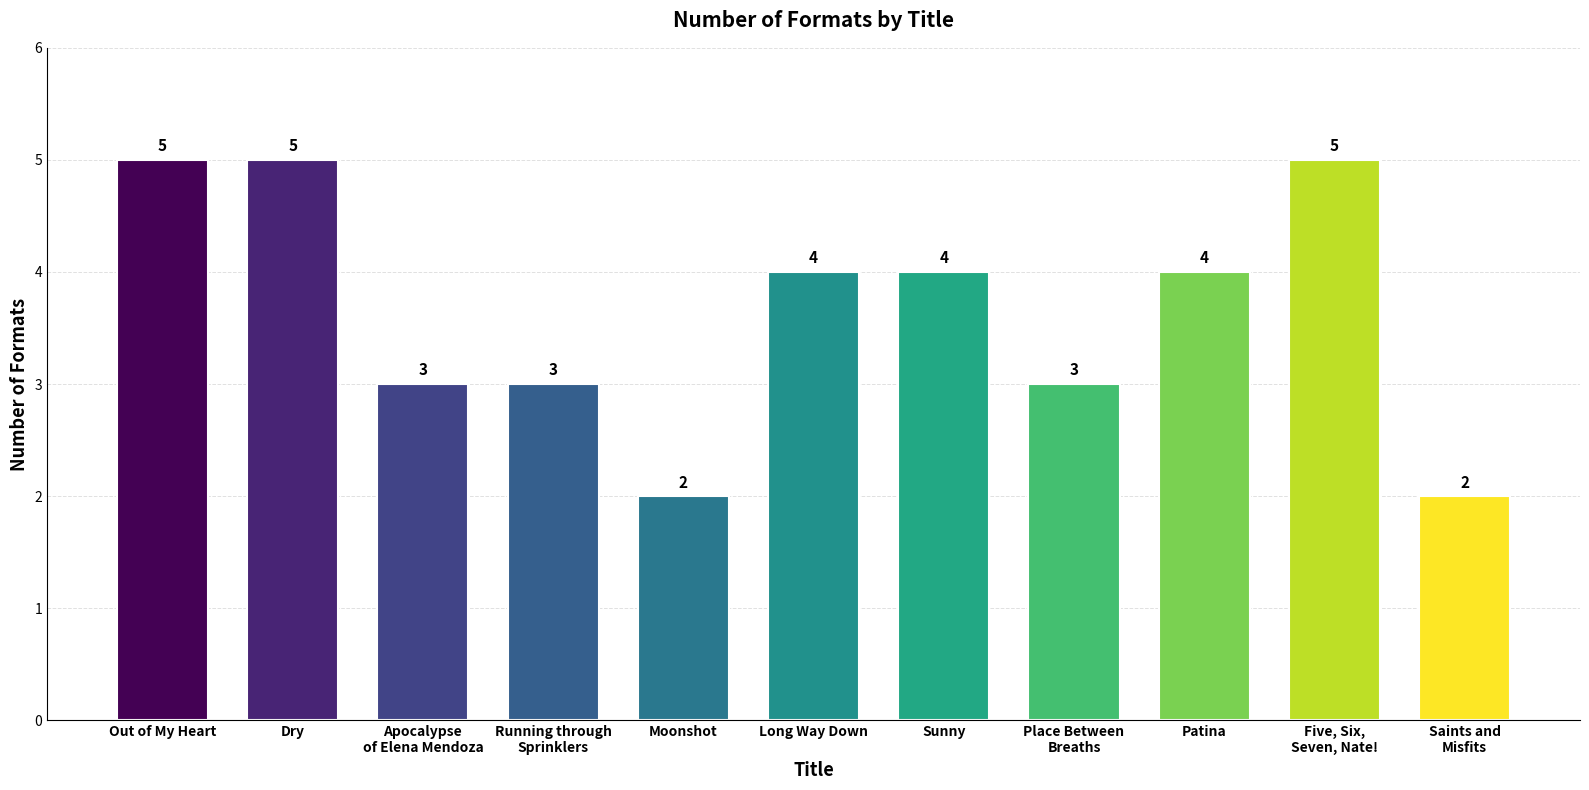

Between Apocalypse
of Elena Mendoza and Out of My Heart, which is larger?

Out of My Heart